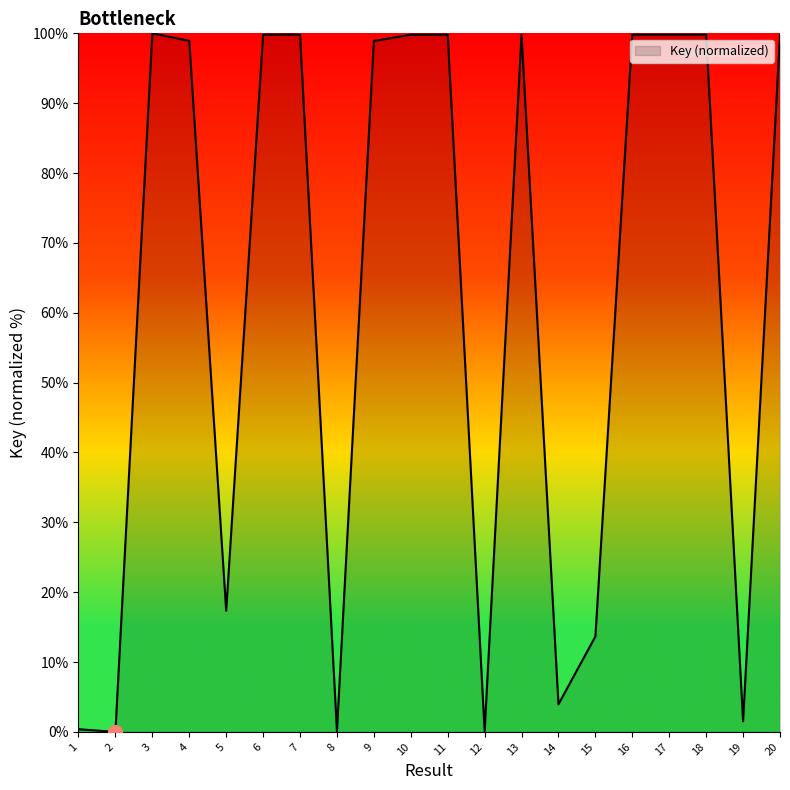

What is the change in value from 12 to 18?

+99.7